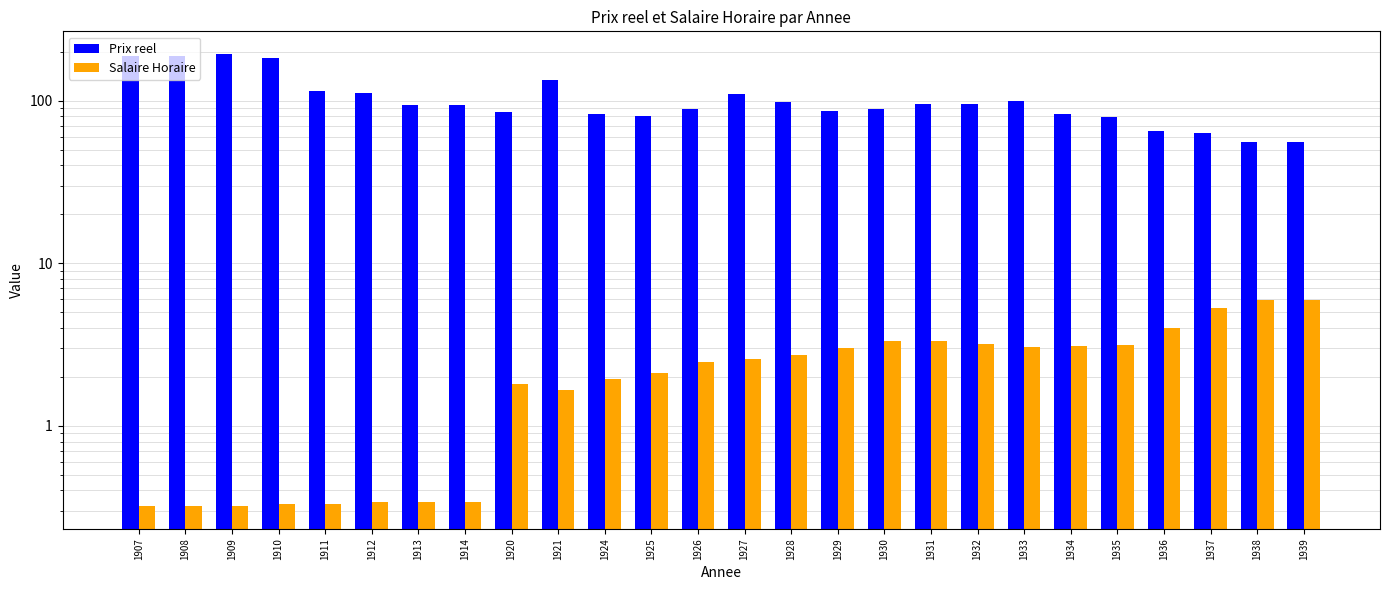

At how many categories does at least one series exceed 3?

26